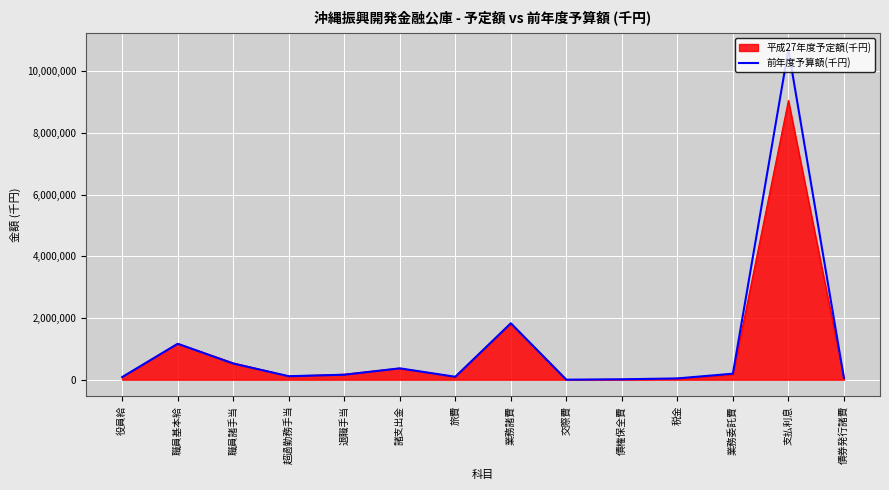

The 前年度予算額(千円) series shows 1830402 at 業務諸費. True or false?

True